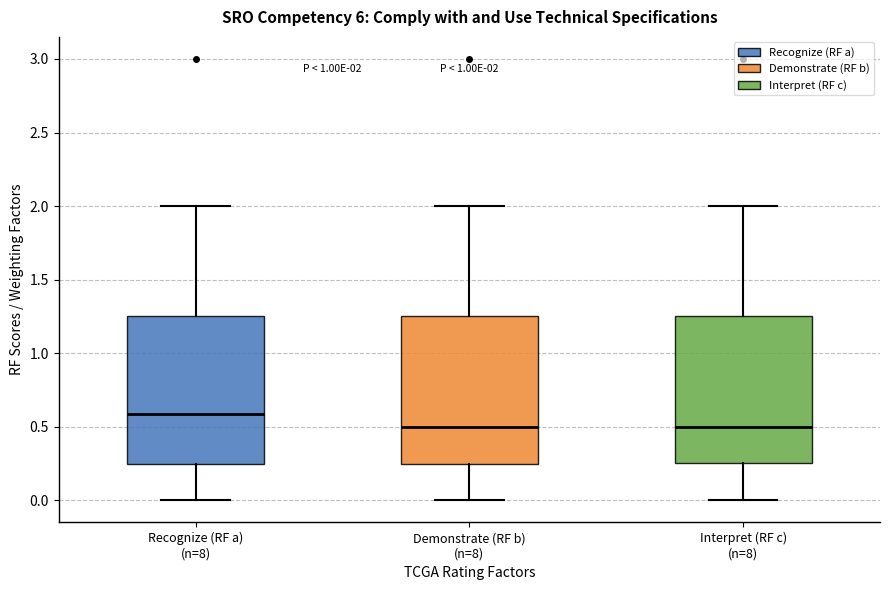

Which box has the highest median line?

Recognize (RF a) (n=8)